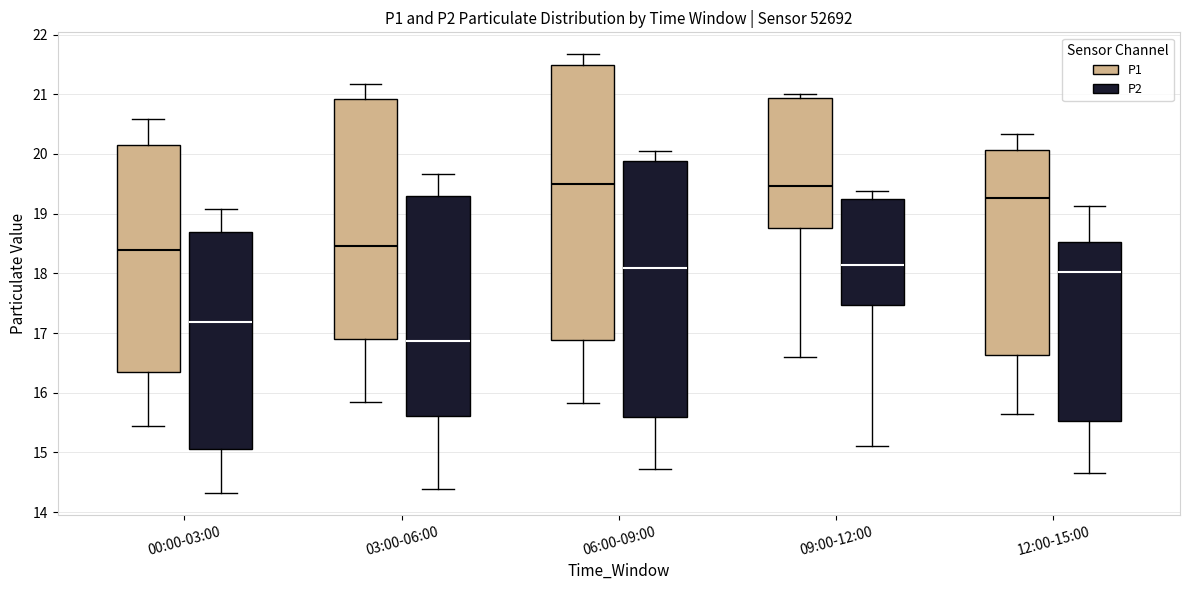

Reading left to right, transcribe this box plot: for each box, give where its median line is, the range the box spans, and where its two whiskers end, as read against the y-axis. The values are not printed on the chart, so give them approximately, as read against the axis.

00:00-03:00 (P1): median 18.4, box 16.3 to 20.1, whiskers 15.5 to 20.6
00:00-03:00 (P2): median 17.2, box 15.1 to 18.7, whiskers 14.3 to 19.1
03:00-06:00 (P1): median 18.5, box 16.9 to 20.9, whiskers 15.9 to 21.2
03:00-06:00 (P2): median 16.9, box 15.6 to 19.3, whiskers 14.4 to 19.7
06:00-09:00 (P1): median 19.5, box 16.9 to 21.5, whiskers 15.8 to 21.7
06:00-09:00 (P2): median 18.1, box 15.6 to 19.9, whiskers 14.7 to 20.1
09:00-12:00 (P1): median 19.5, box 18.8 to 20.9, whiskers 16.6 to 21.0
09:00-12:00 (P2): median 18.1, box 17.5 to 19.2, whiskers 15.1 to 19.4
12:00-15:00 (P1): median 19.3, box 16.6 to 20.1, whiskers 15.7 to 20.3
12:00-15:00 (P2): median 18.0, box 15.5 to 18.5, whiskers 14.7 to 19.1